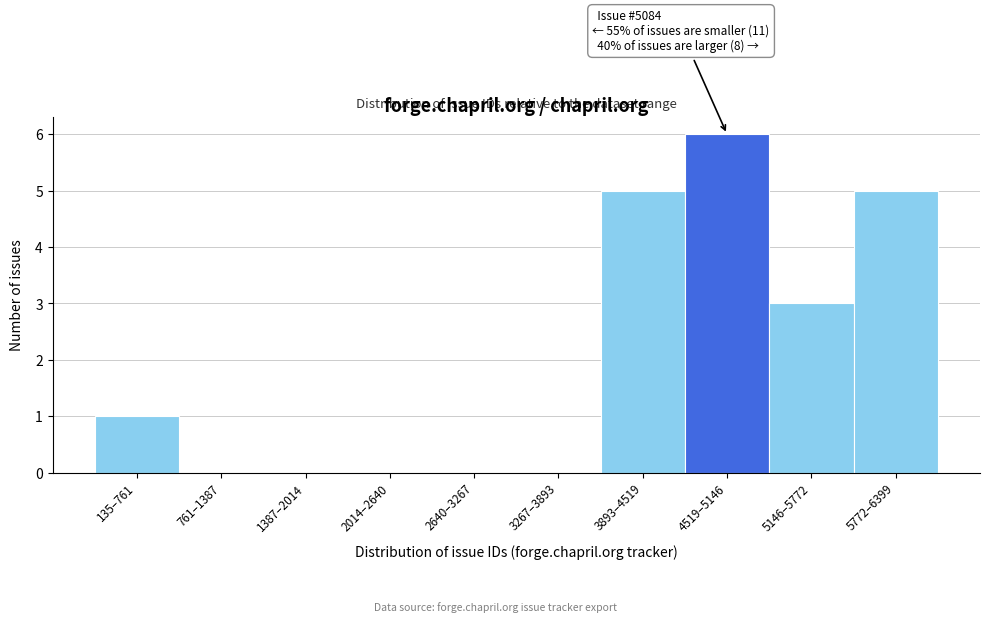

Reading right to left, what are all the values shown in this chart?

5772–6399=5	5146–5772=3	4519–5146=6	3893–4519=5	3267–3893=0	2640–3267=0	2014–2640=0	1387–2014=0	761–1387=0	135–761=1